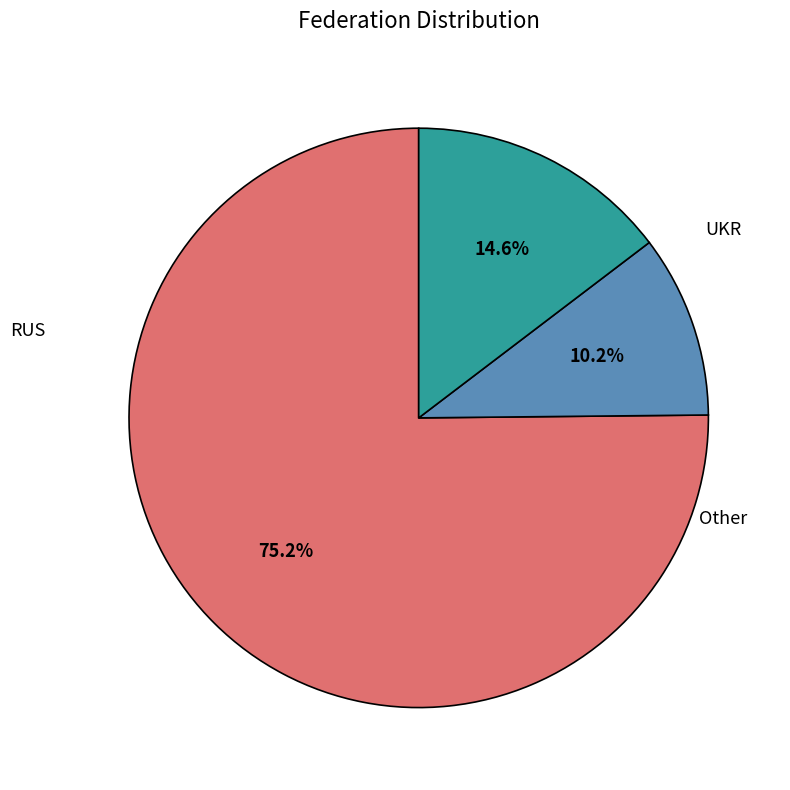

To the nearest percent, what is the difference between the RUS and Other slice percentages?

61%